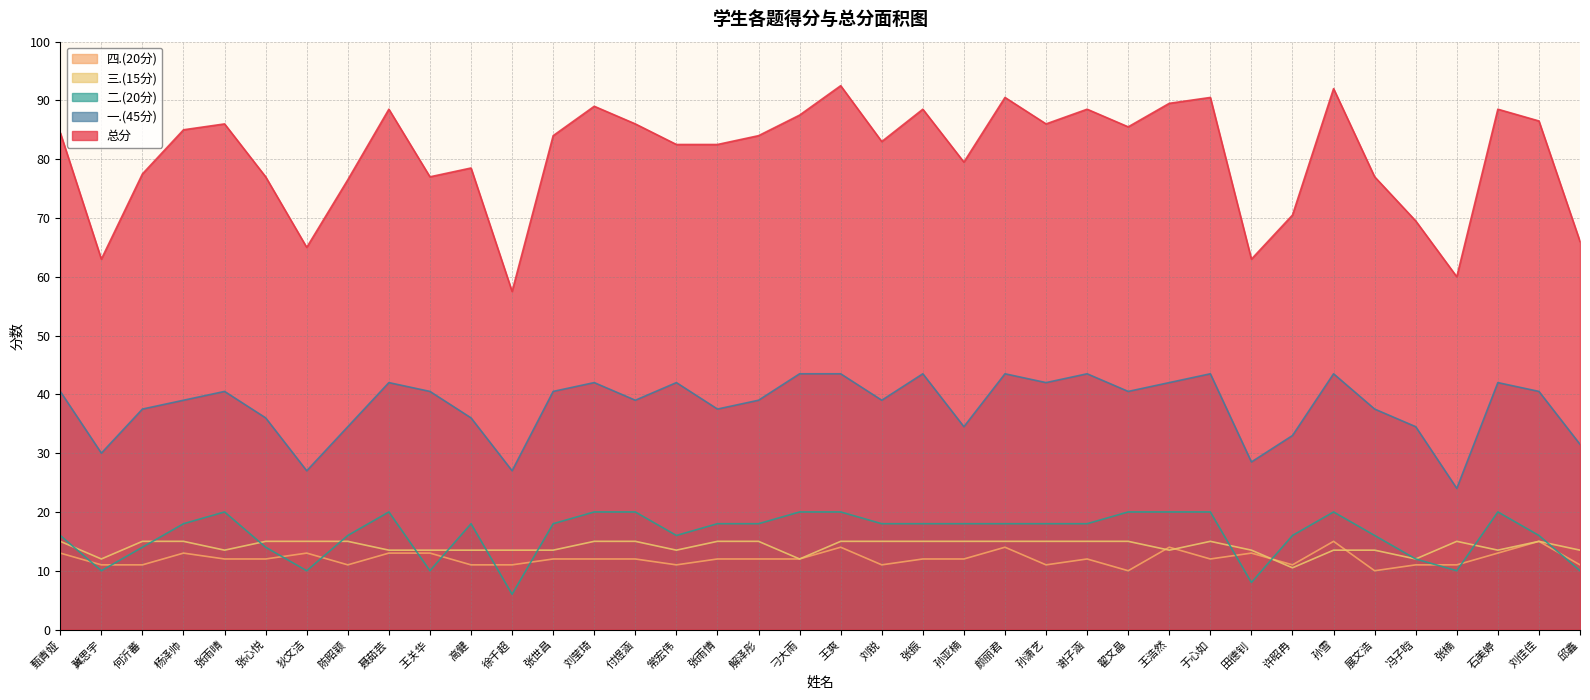

How many values in the 总分 series exceed 84?

18